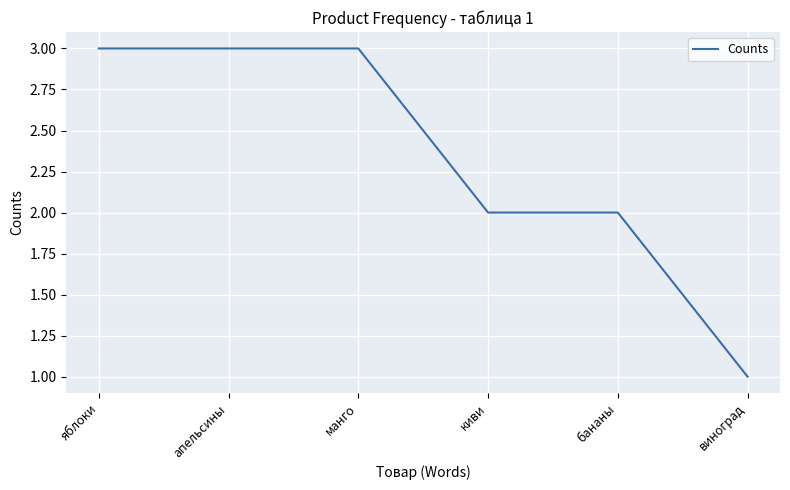

Reading left to right, list all the values displayed in this chart.

3	3	3	2	2	1